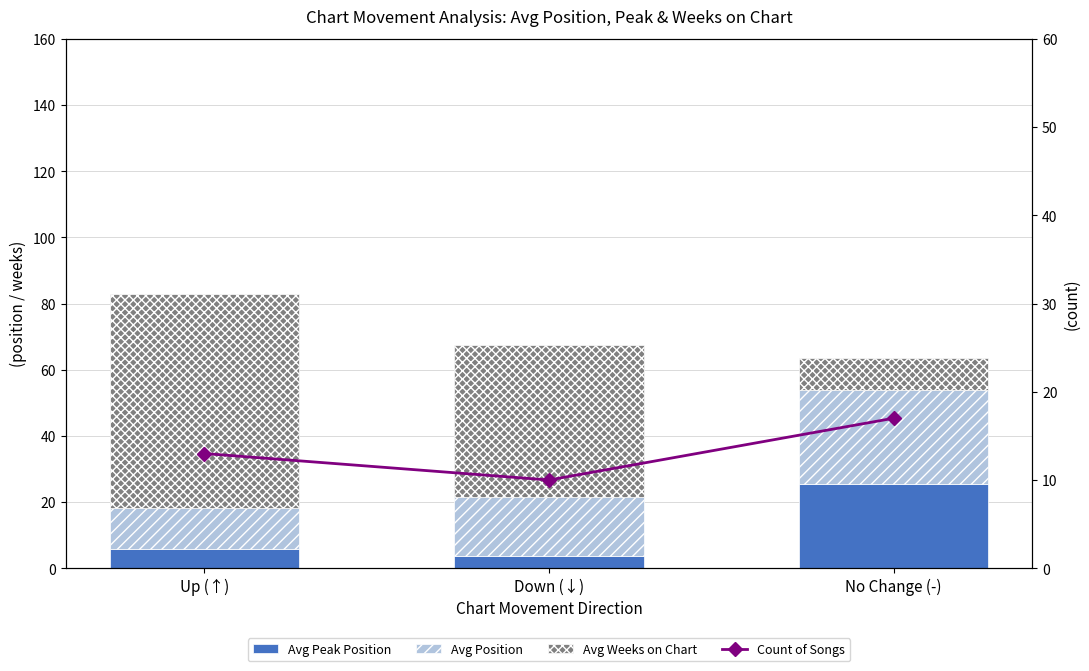

Count the number of categories in the chart.

3